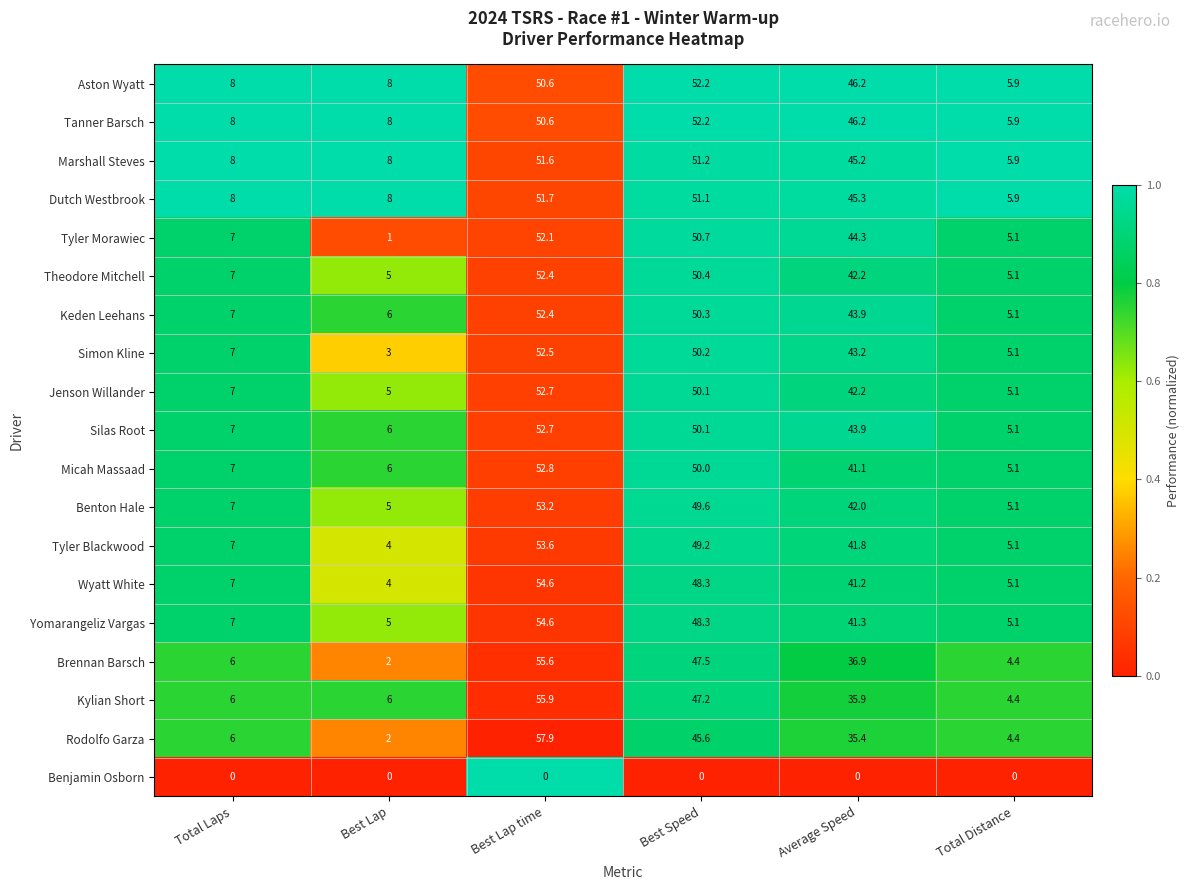

List the labels in order of Tyler Blackwood value, largest first.

Best Lap time, Best Speed, Average Speed, Total Laps, Total Distance, Best Lap